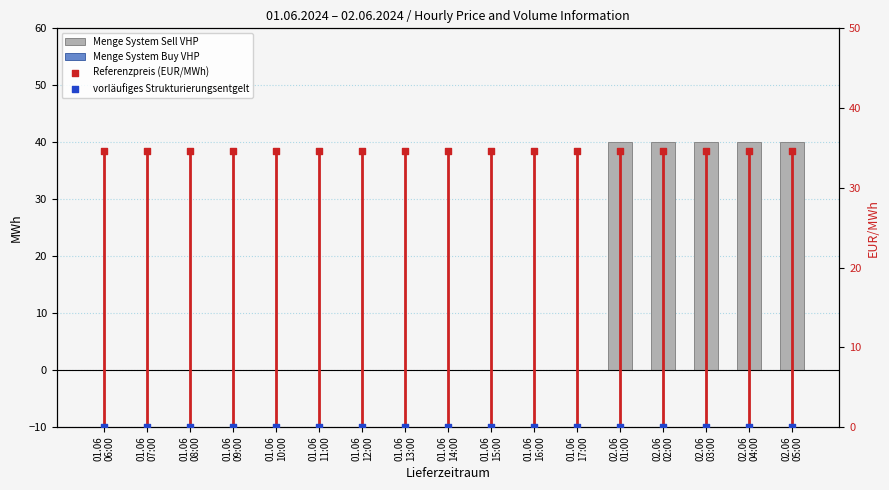

Which series has the largest total across all categories?

Referenzpreis (EUR/MWh)